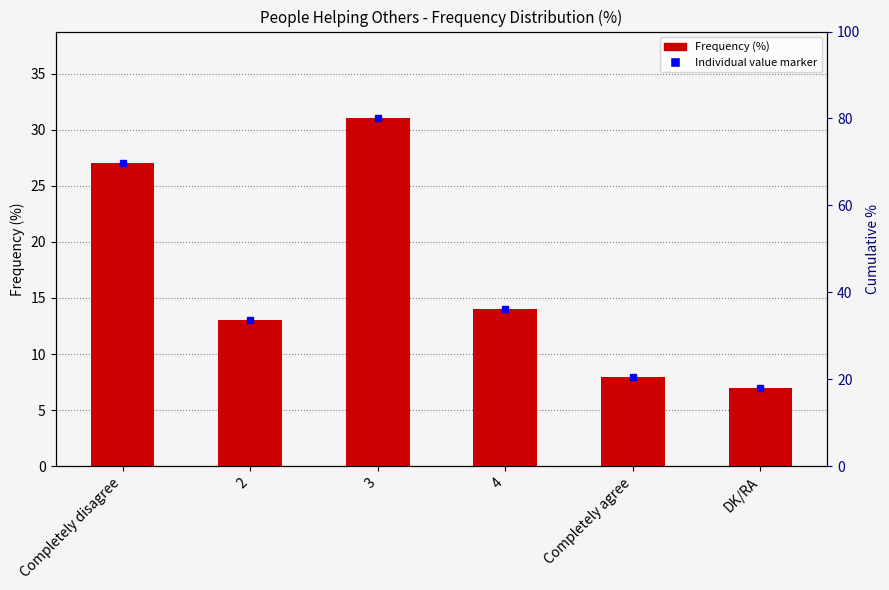

Rank the categories by value from lowest to highest.

DK/RA, Completely agree, 2, 4, Completely disagree, 3